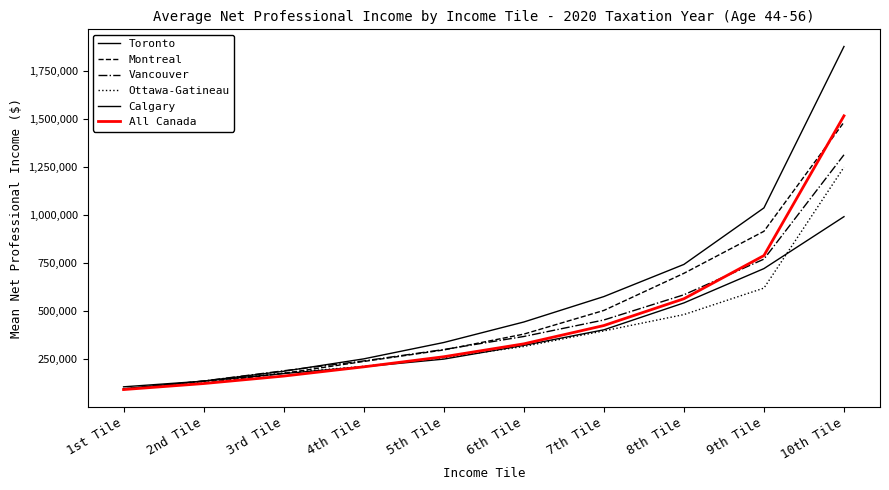

Is this an area chart (filled region under the line)?

No